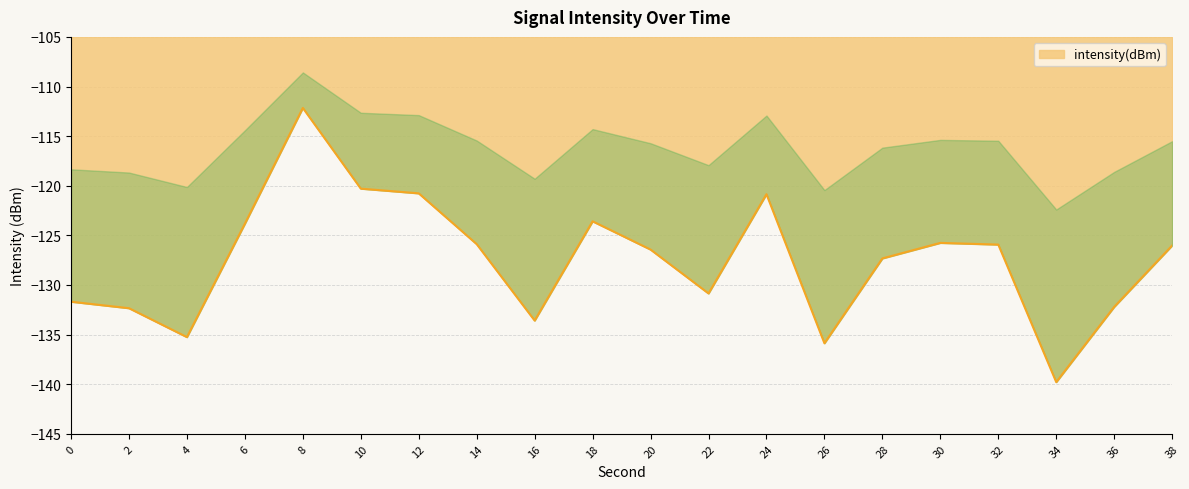

True or false: the data has more than 2 interior local peaks.

True